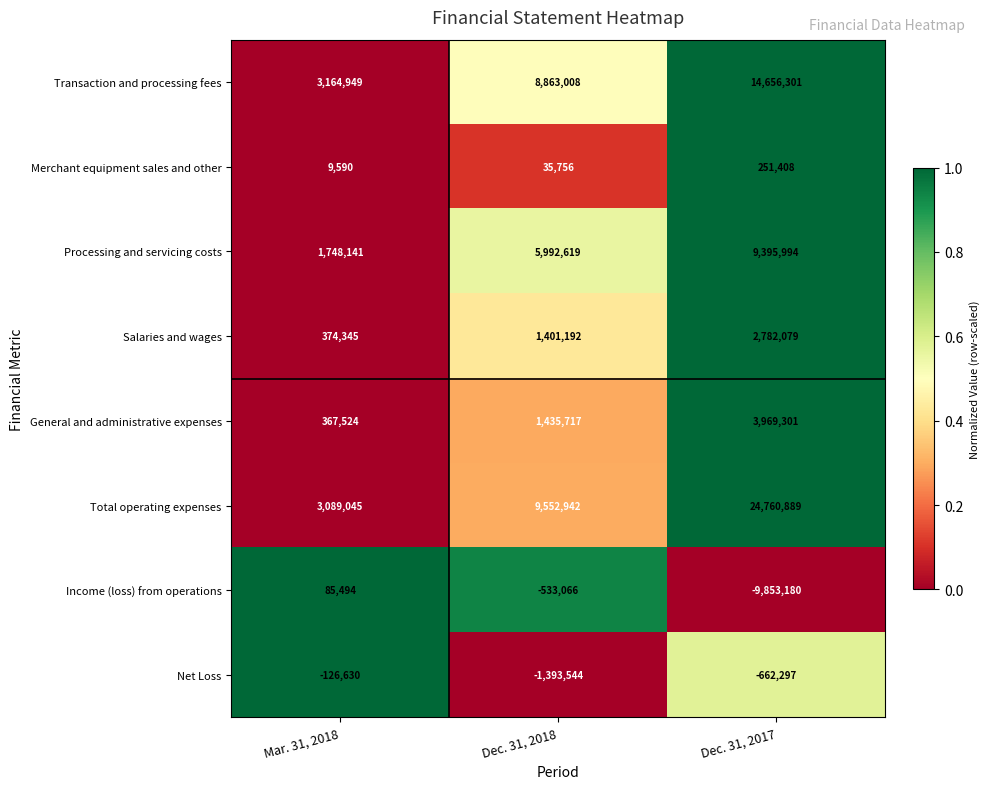

Count the number of data series in this chart.

8